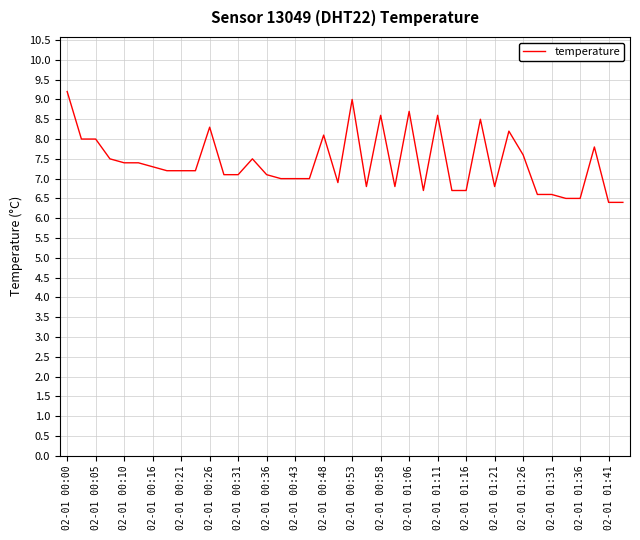

What is the sum of all values?

296.0